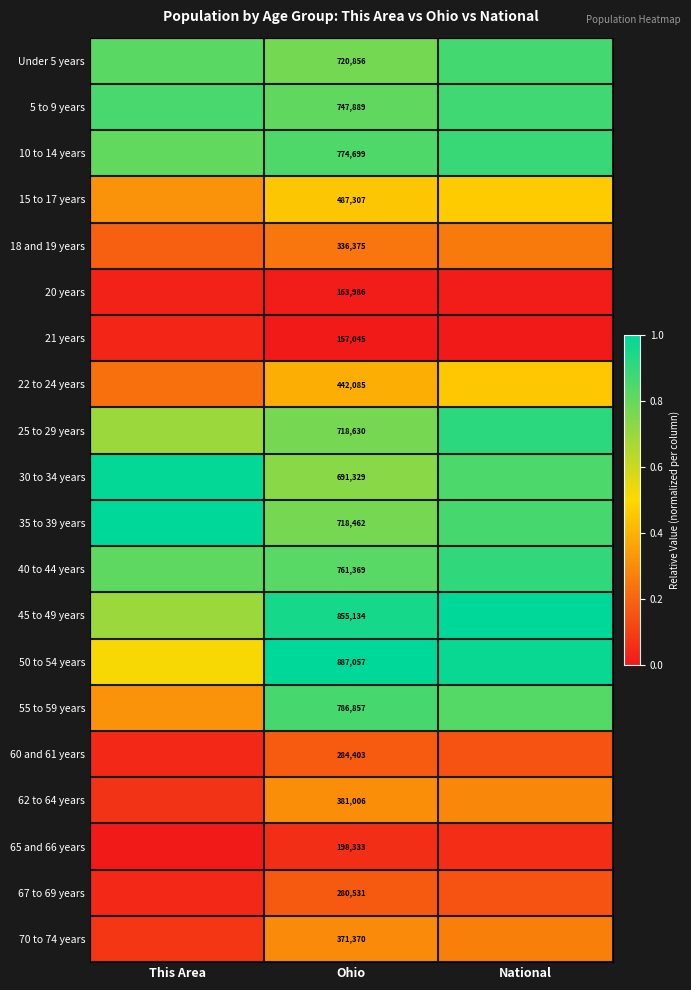

At which label is 50 to 54 years closest to 0?

This Area